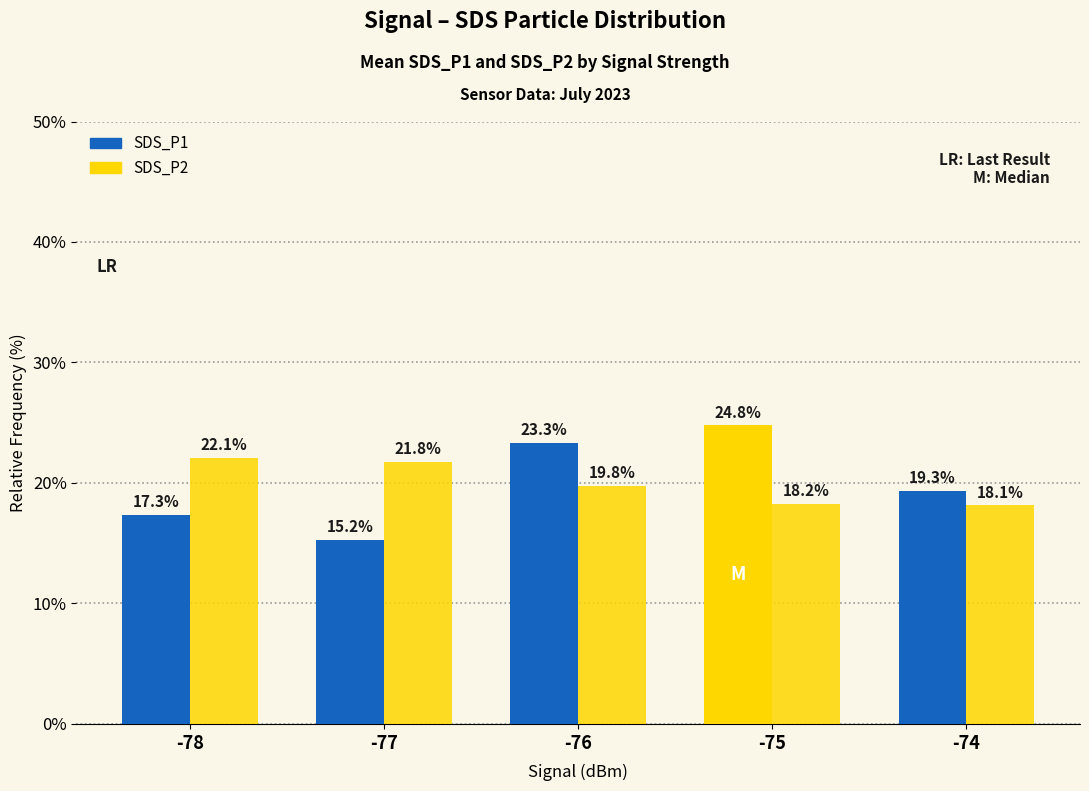

Are the bars horizontal?

No